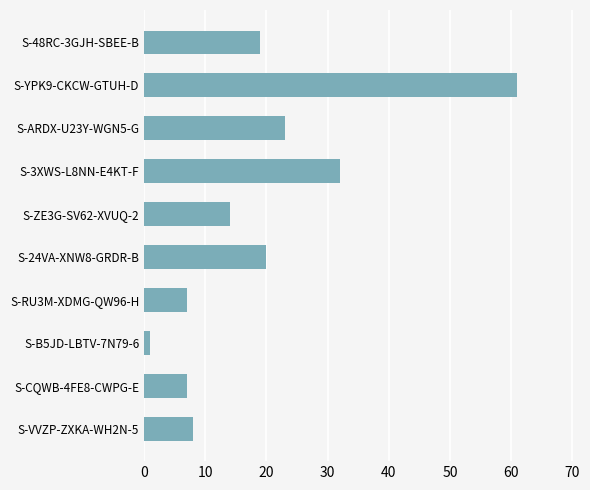

What is the sum of all values?

192